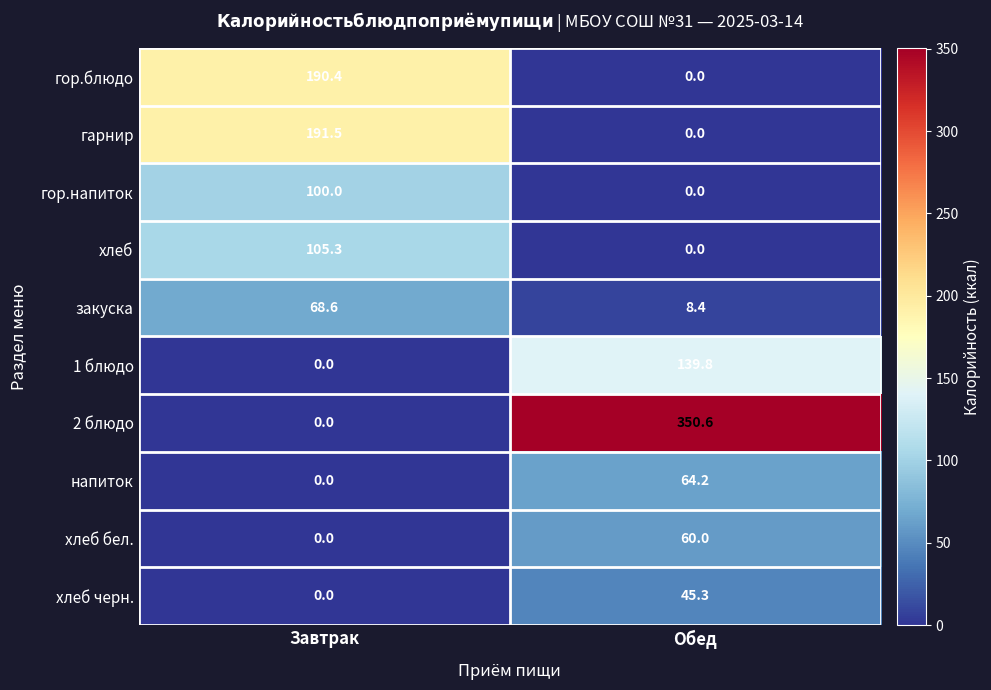

List the labels in order of гор.блюдо value, largest first.

Завтрак, Обед